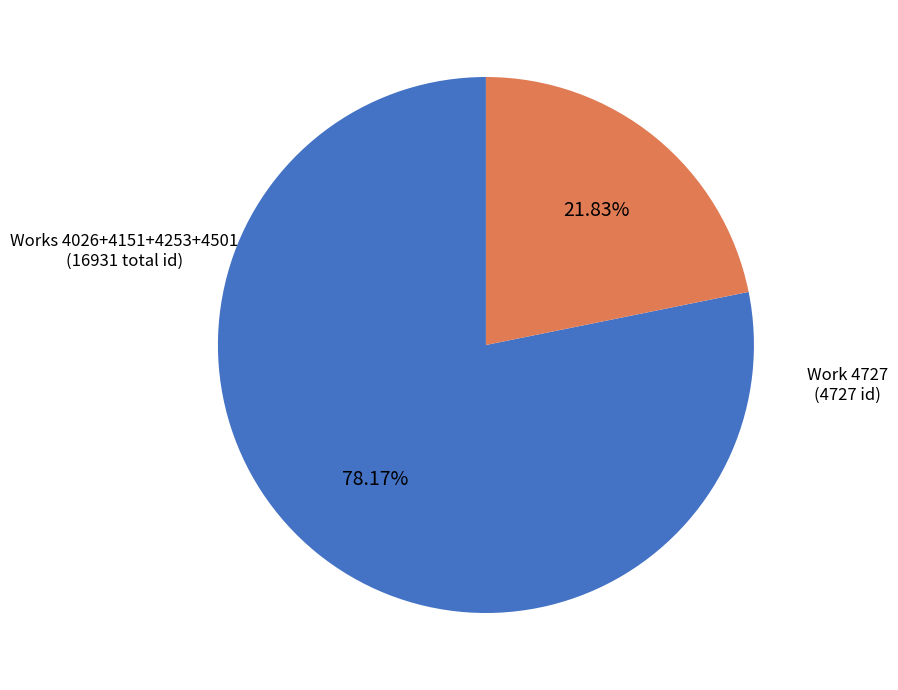

Is there any slice that represents more than half of the pie?

Yes